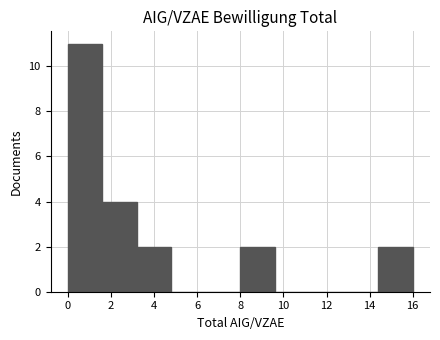

Which range on the x-axis has the tallest bar?

0.0 to 1.6